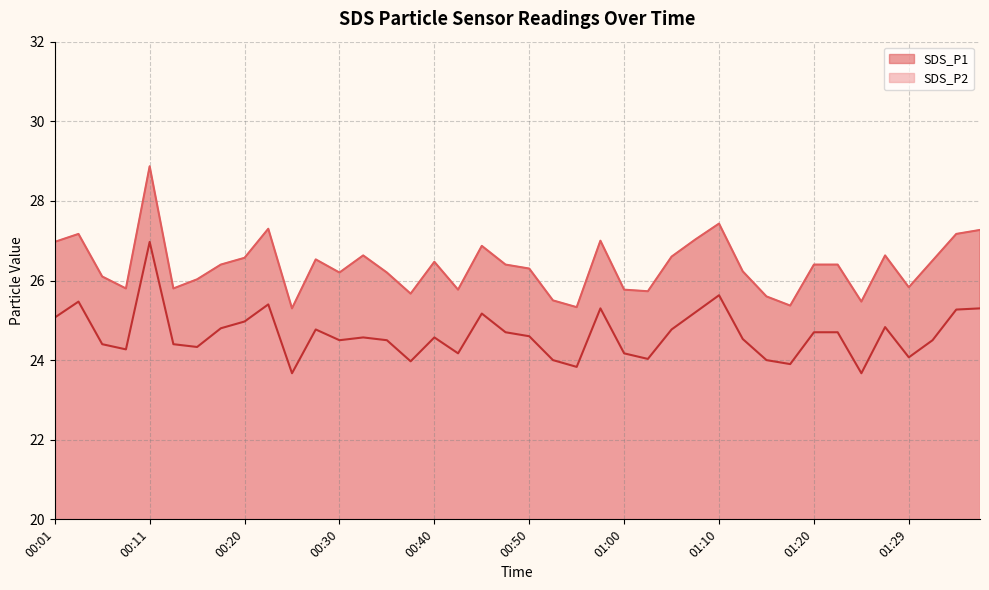

Which series has the largest range (max minus min)?

SDS_P1